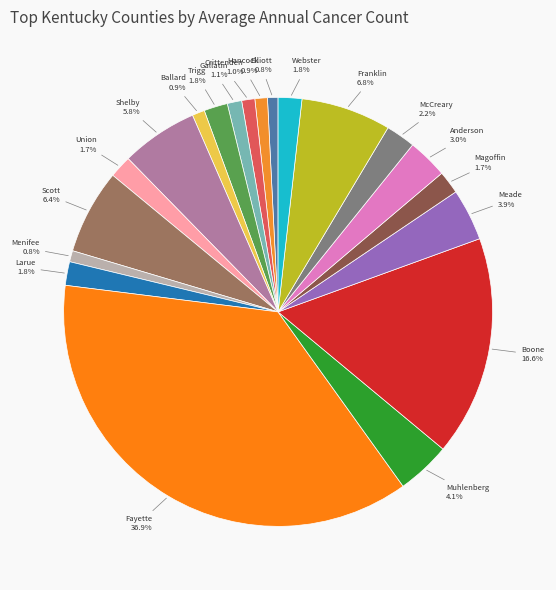

How many segments does this pie chart have?

20